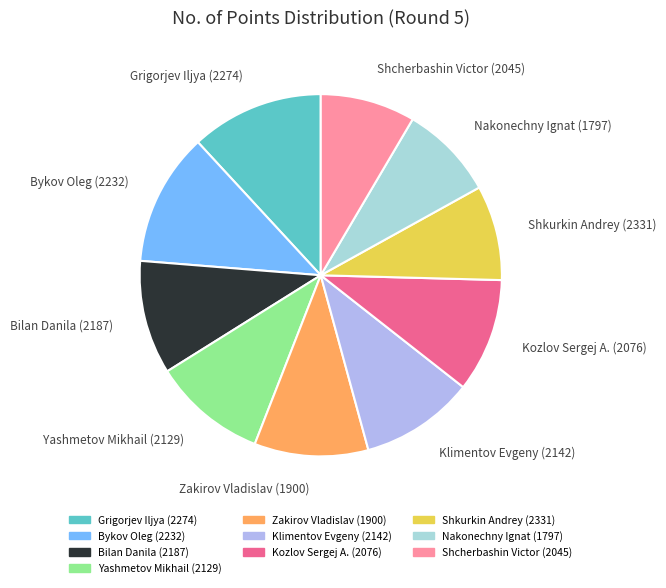

Is there any slice that represents more than half of the pie?

No